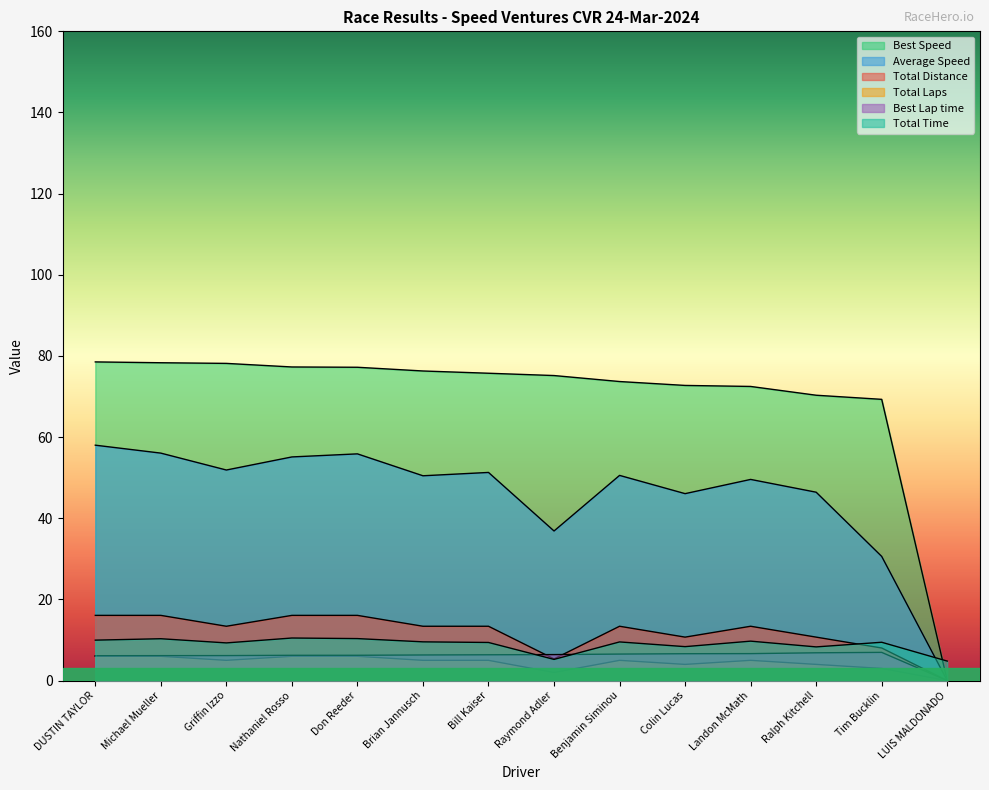

What is the greatest value displayed?

78.5